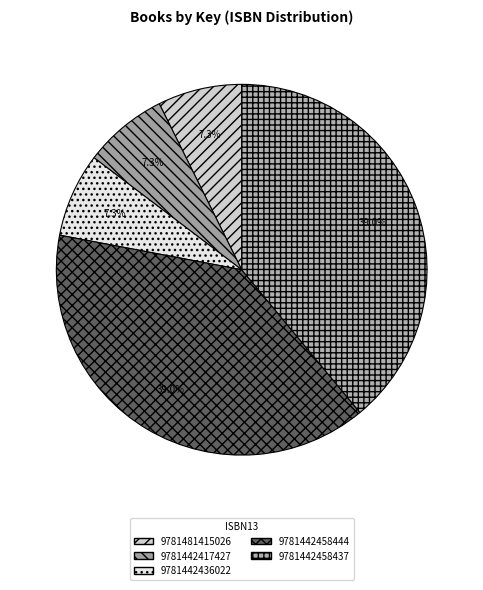

Between 9781442436022 and 9781481415026, which is larger?

9781442436022